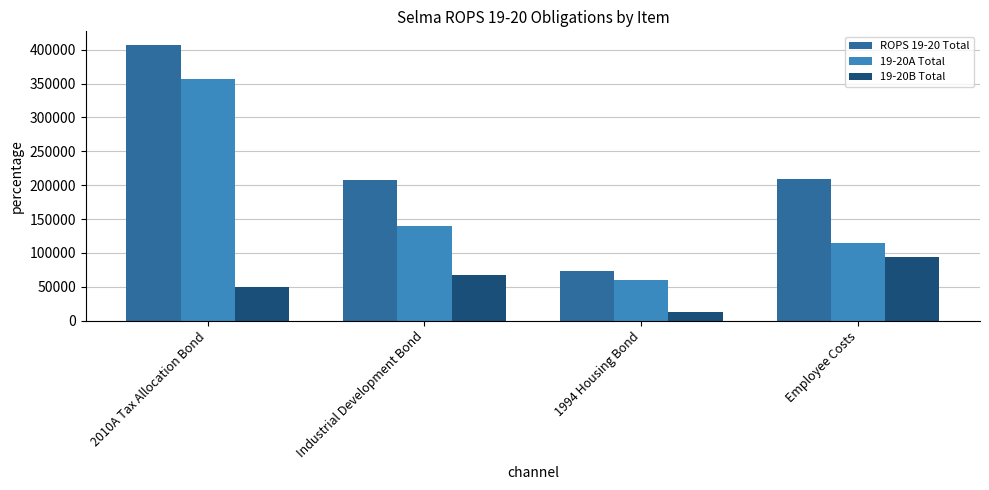

True or false: 19-20B Total has a value of 67875 at Industrial Development Bond.

True